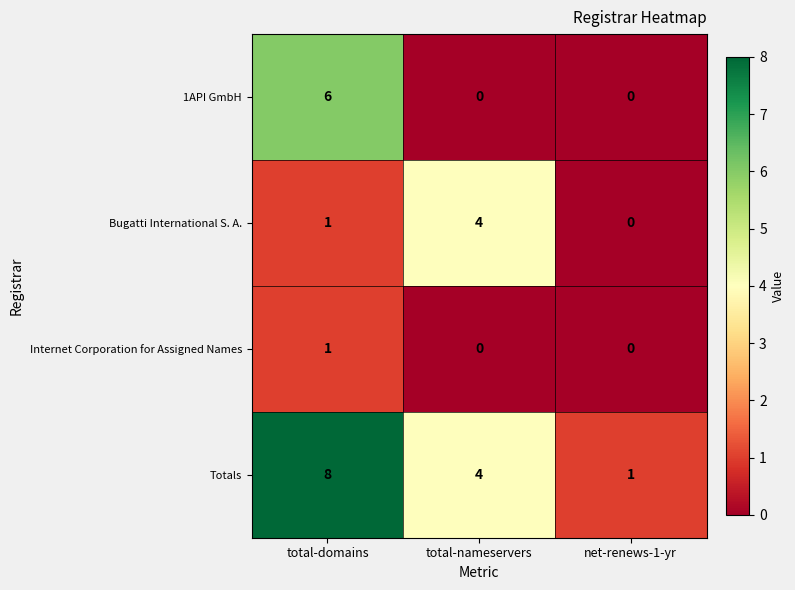

Read the Totals value at total-domains.

8